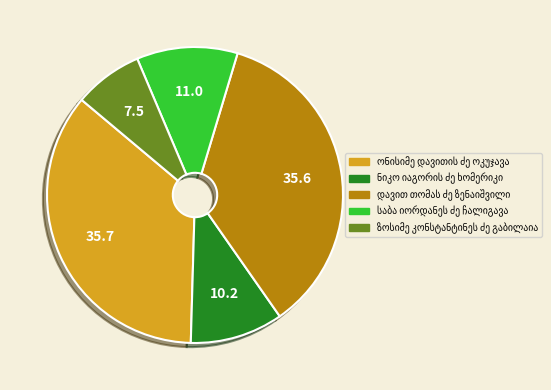

Does any single category account for the majority?

No